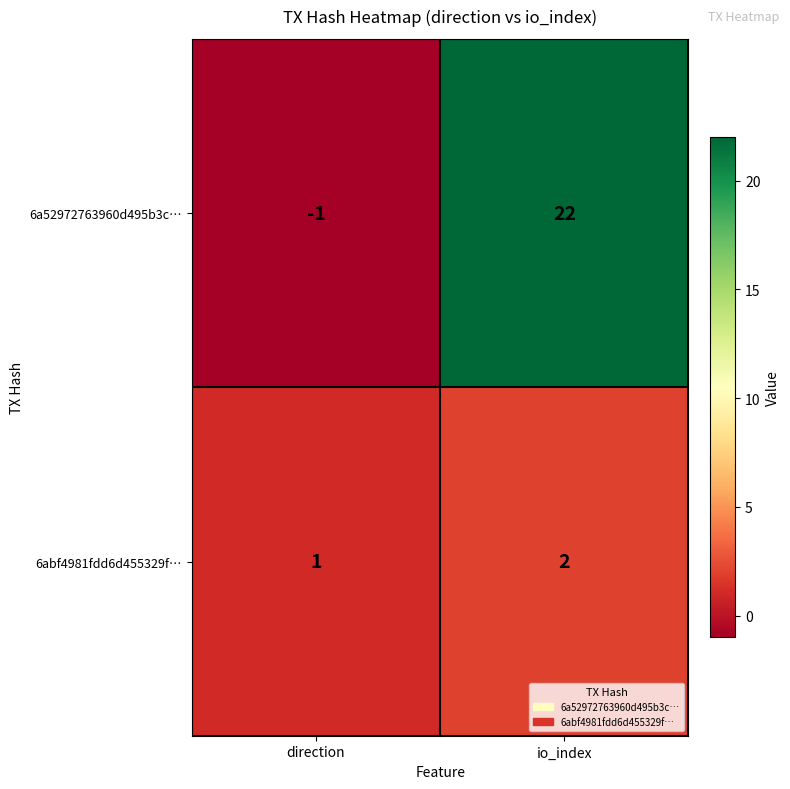

Reading right to left, transcribe all the data shown in this chart.

6a52972763960d495b3c…: io_index=22	direction=-1
6abf4981fdd6d455329f…: io_index=2	direction=1